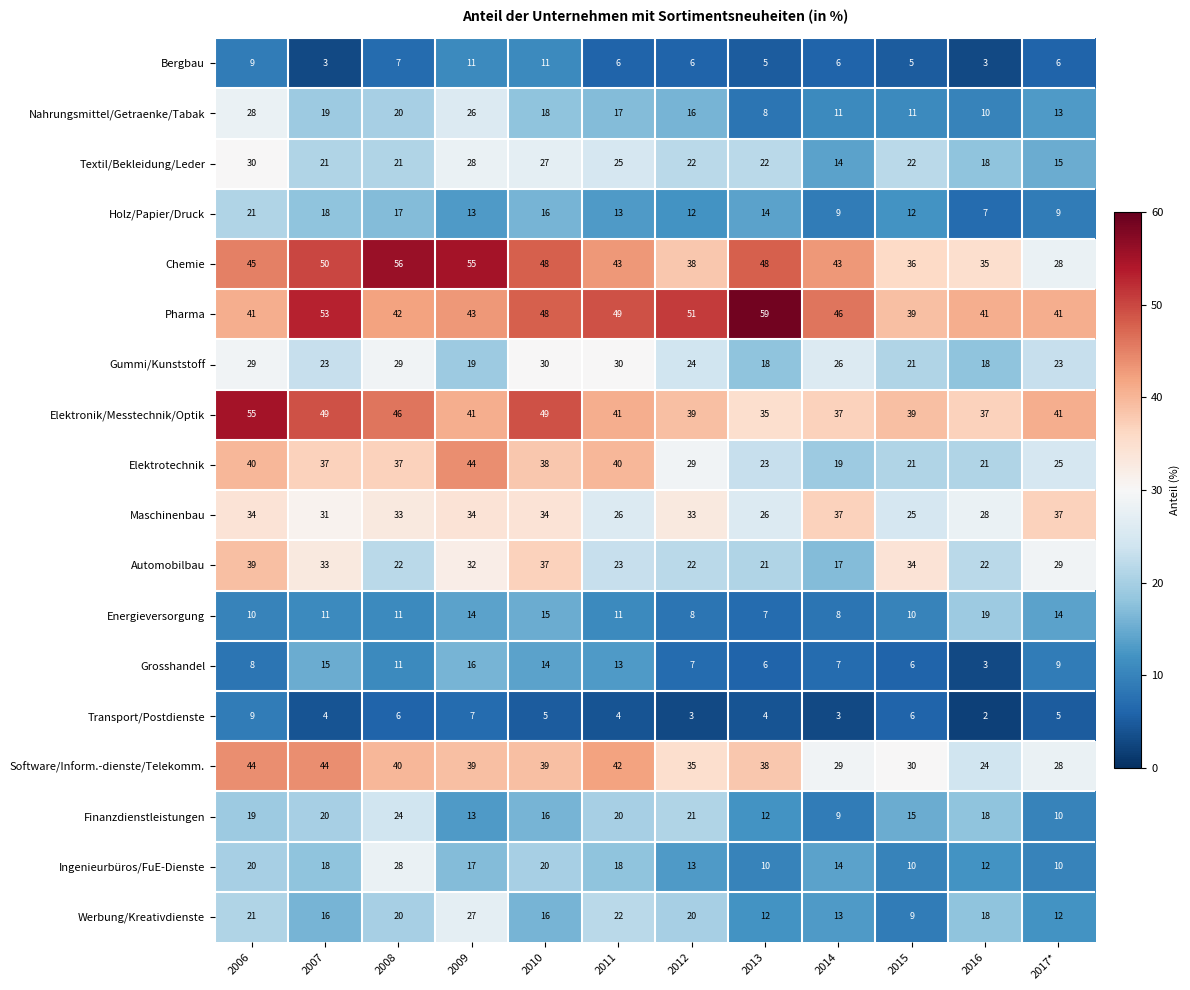

Is it true that Transport/Postdienste equals 12 at 2006?

False